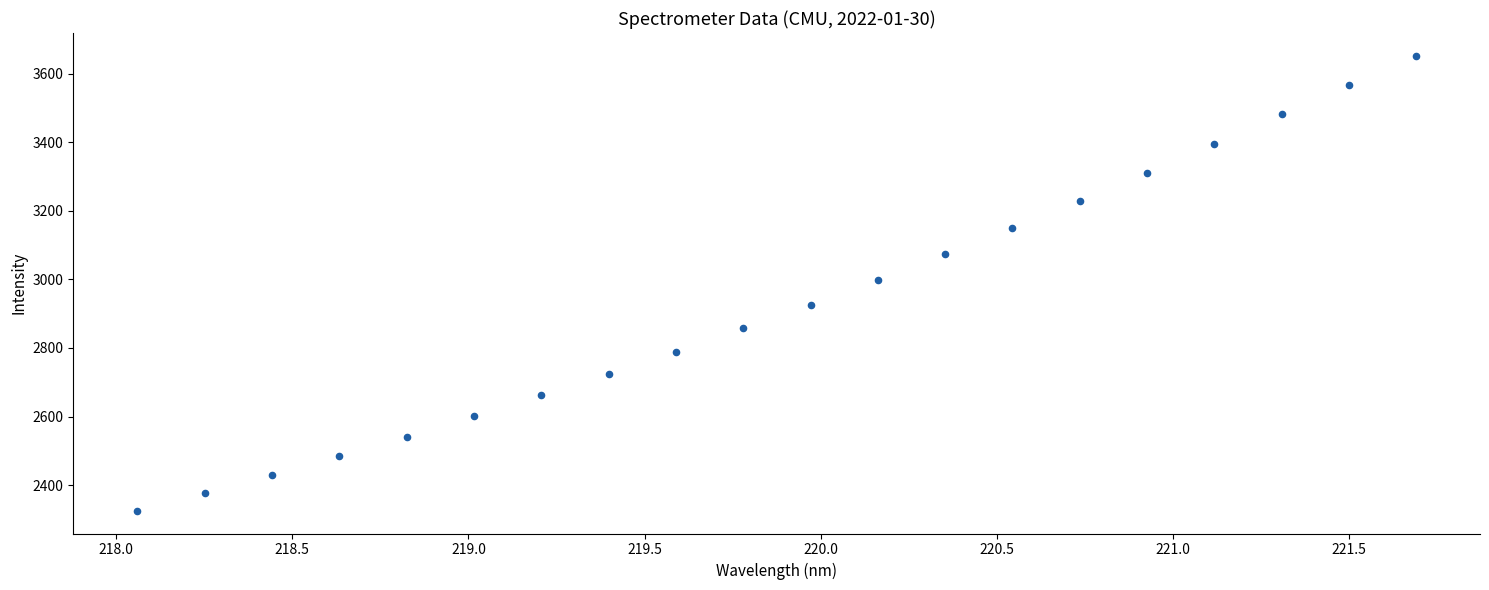

What is the range of Y values (max minus min)?

1327.0